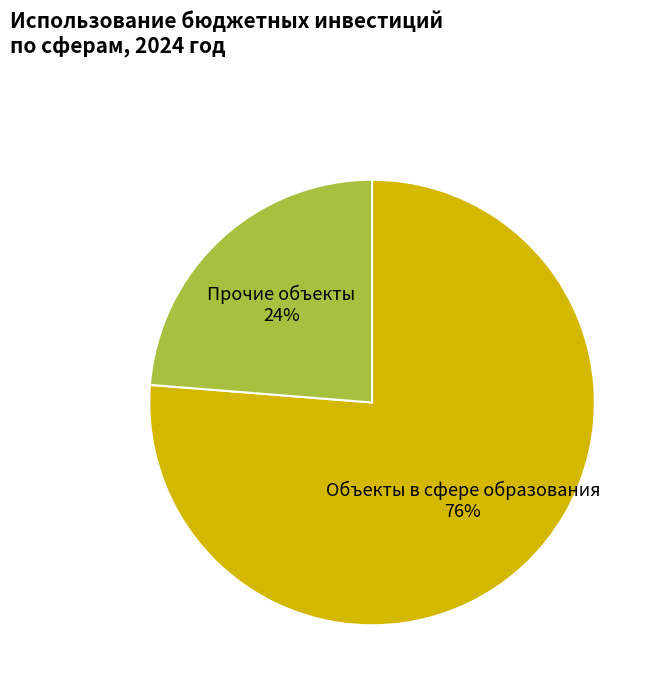

Approximately how many times larger is the value at Прочие объекты compared to Объекты в сфере образования?

0.3